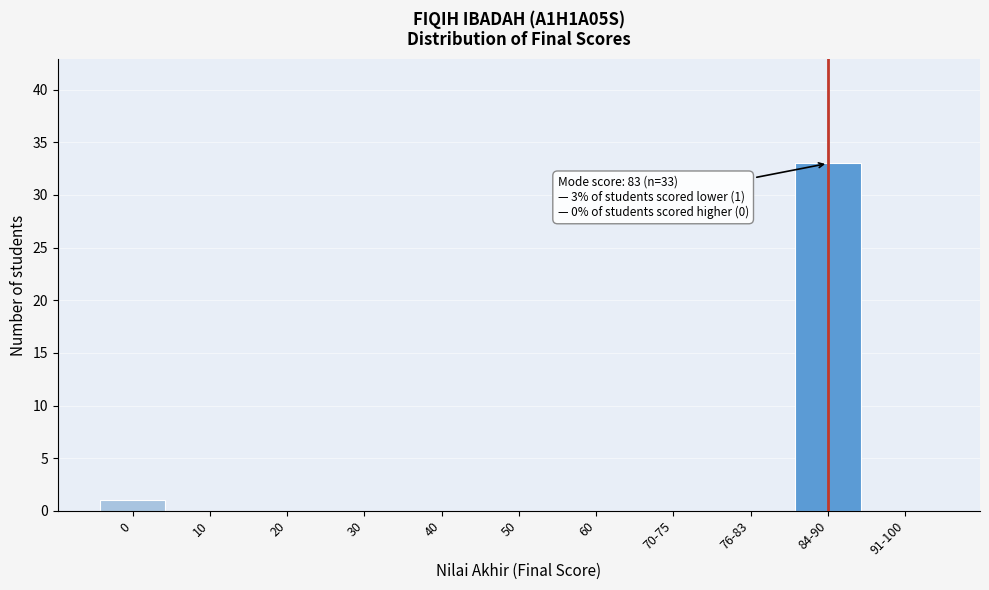

Reading left to right, transcribe all the data shown in this chart.

0=1	10=0	20=0	30=0	40=0	50=0	60=0	70-75=0	76-83=0	84-90=33	91-100=0